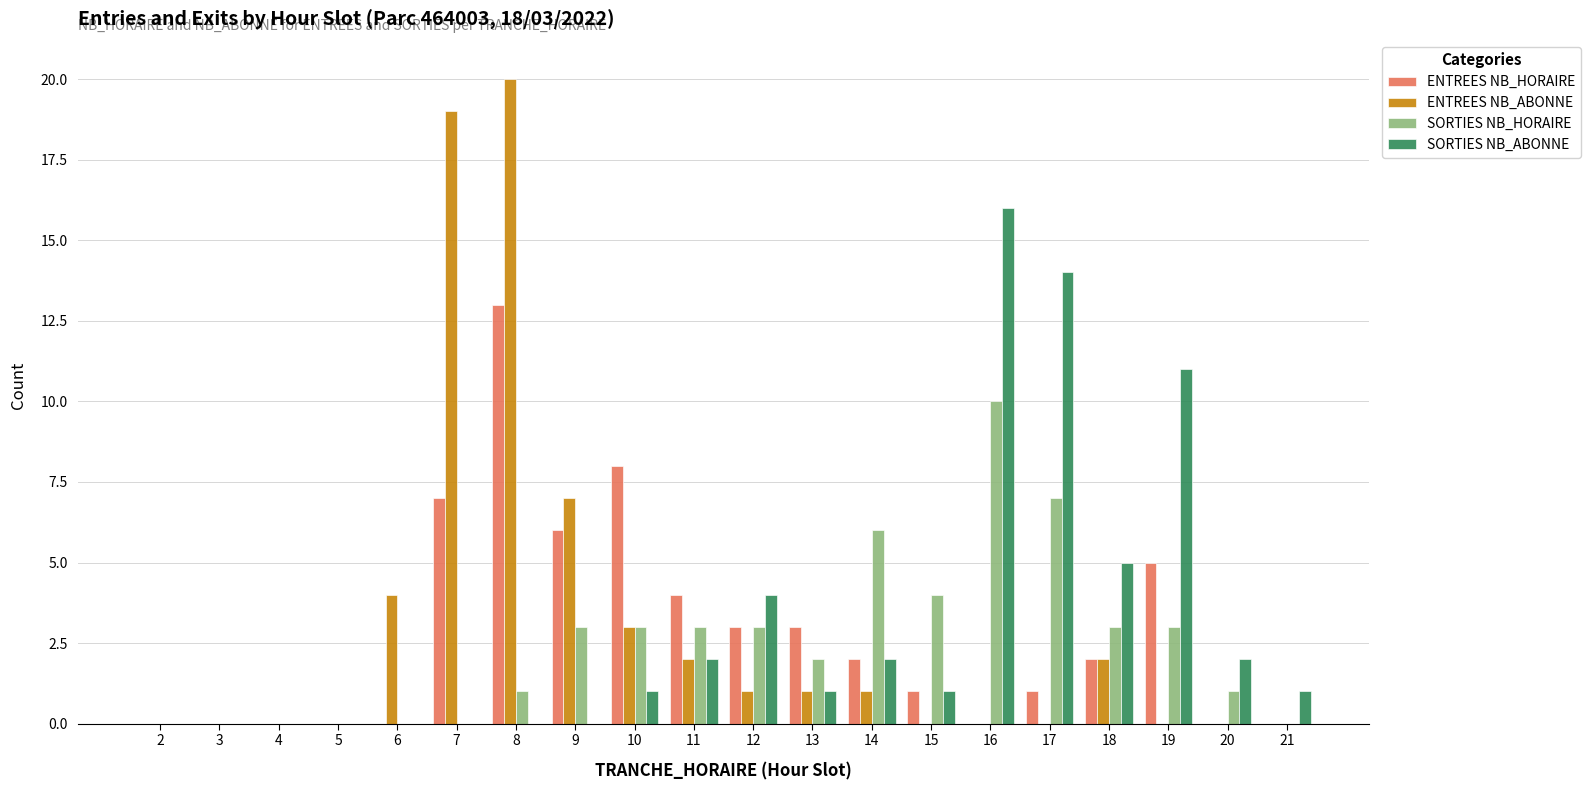

Reading right to left, list all the values displayed in this chart.

ENTREES NB_HORAIRE: 21=0	20=0	19=5	18=2	17=1	16=0	15=1	14=2	13=3	12=3	11=4	10=8	9=6	8=13	7=7	6=0	5=0	4=0	3=0	2=0
ENTREES NB_ABONNE: 21=0	20=0	19=0	18=2	17=0	16=0	15=0	14=1	13=1	12=1	11=2	10=3	9=7	8=20	7=19	6=4	5=0	4=0	3=0	2=0
SORTIES NB_HORAIRE: 21=0	20=1	19=3	18=3	17=7	16=10	15=4	14=6	13=2	12=3	11=3	10=3	9=3	8=1	7=0	6=0	5=0	4=0	3=0	2=0
SORTIES NB_ABONNE: 21=1	20=2	19=11	18=5	17=14	16=16	15=1	14=2	13=1	12=4	11=2	10=1	9=0	8=0	7=0	6=0	5=0	4=0	3=0	2=0